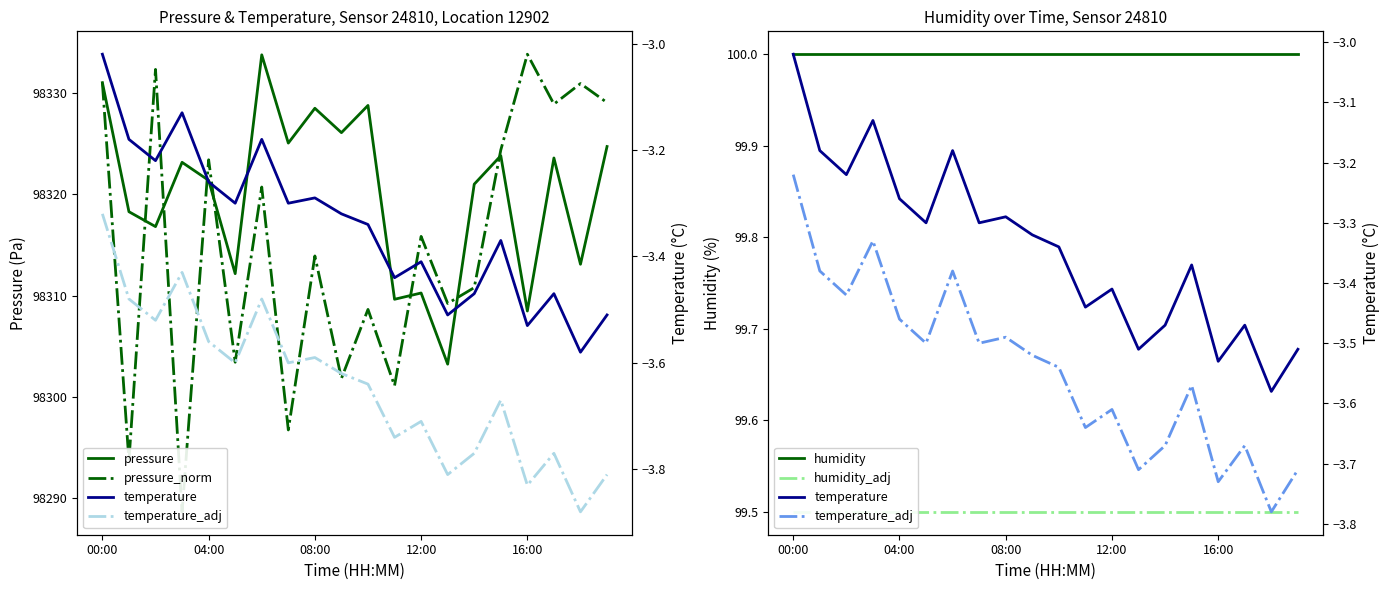

At 13, list the series in order from smallest to largest.

temperature_adj, temperature, humidity_adj, humidity, pressure, pressure_norm